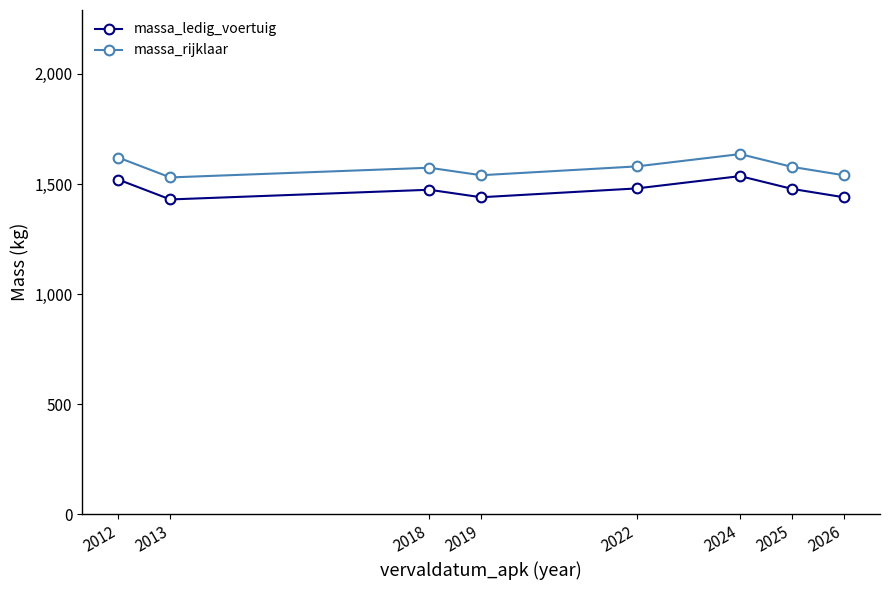

What is the maximum value for massa_ledig_voertuig?

1536